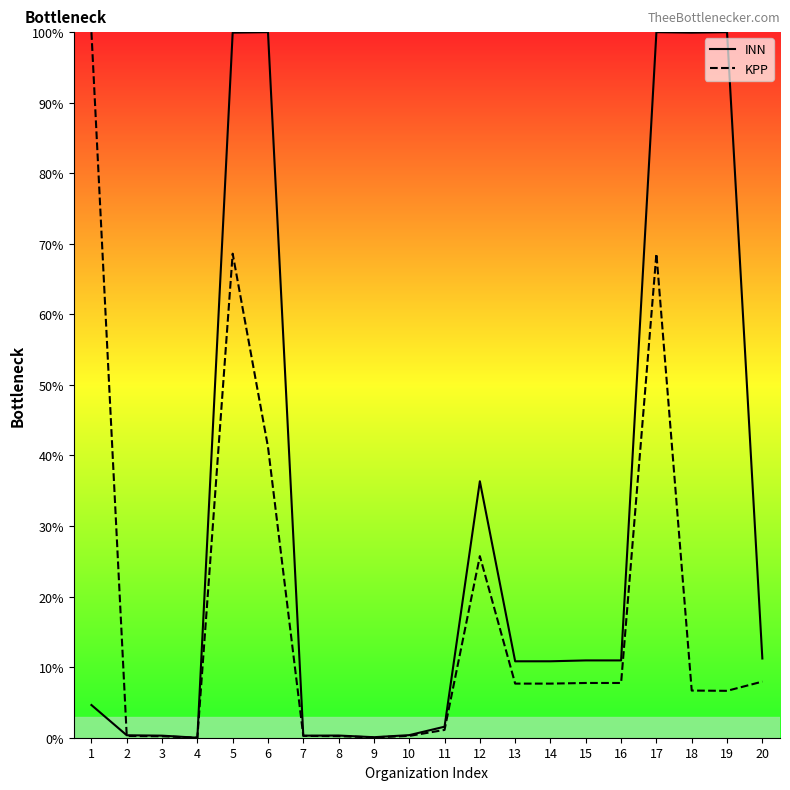

True or false: KPP has more than 1 interior local peaks.

True